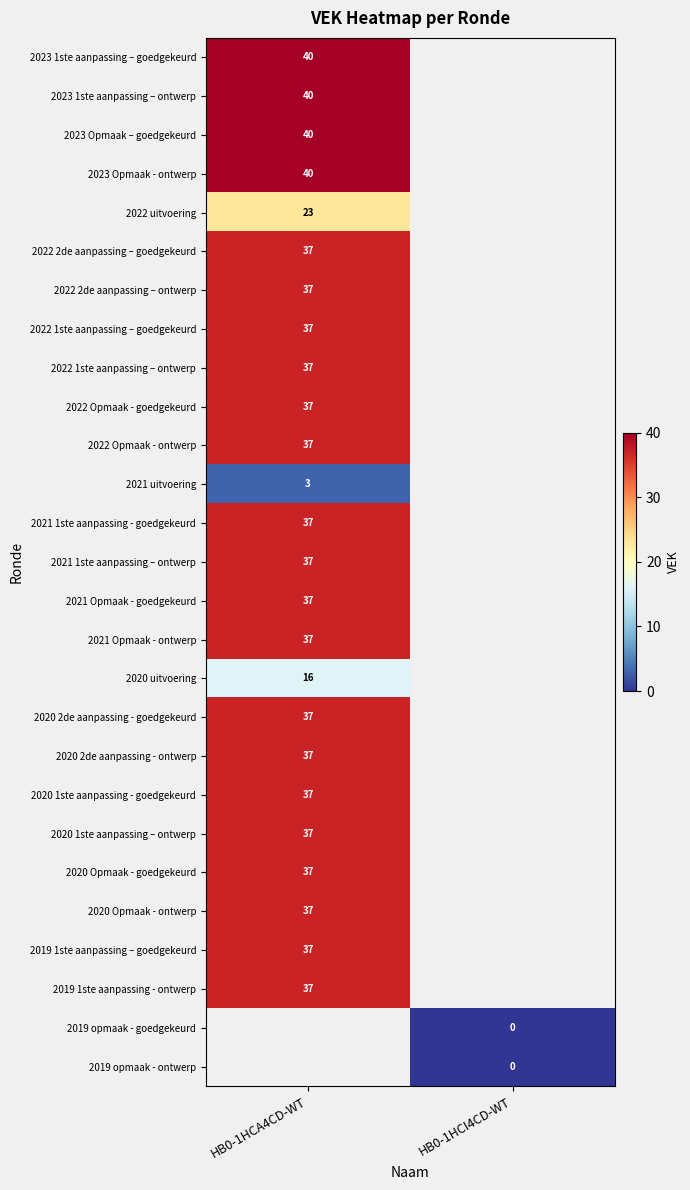

The value of 2020 1ste aanpassing - goedgekeurd at HB0-1HCA4CD-WT is 37. True or false?

True